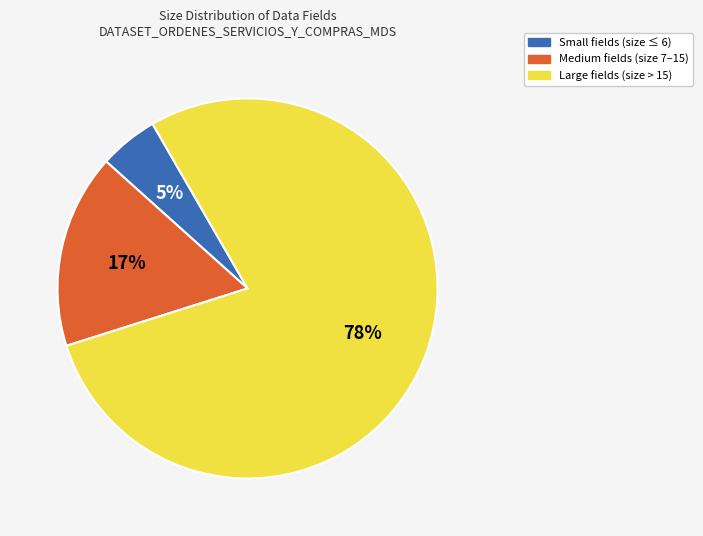

Does any single category account for the majority?

Yes